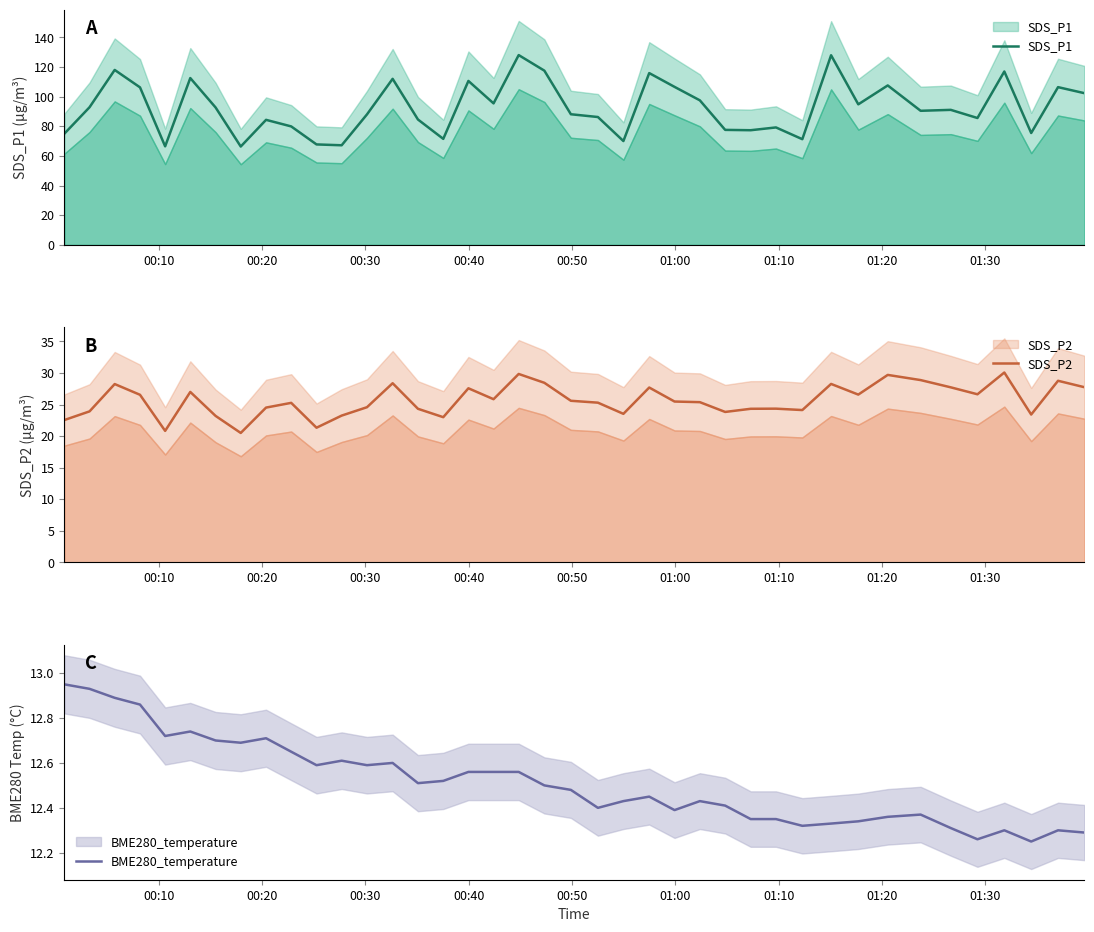

True or false: SDS_P2 and SDS_P1 intersect in this chart.

False